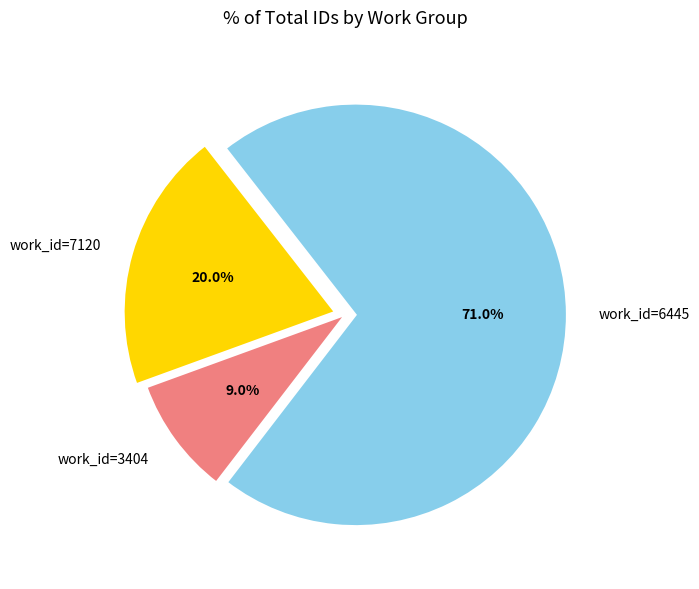

Which has a higher value, work_id=3404 or work_id=7120?

work_id=7120